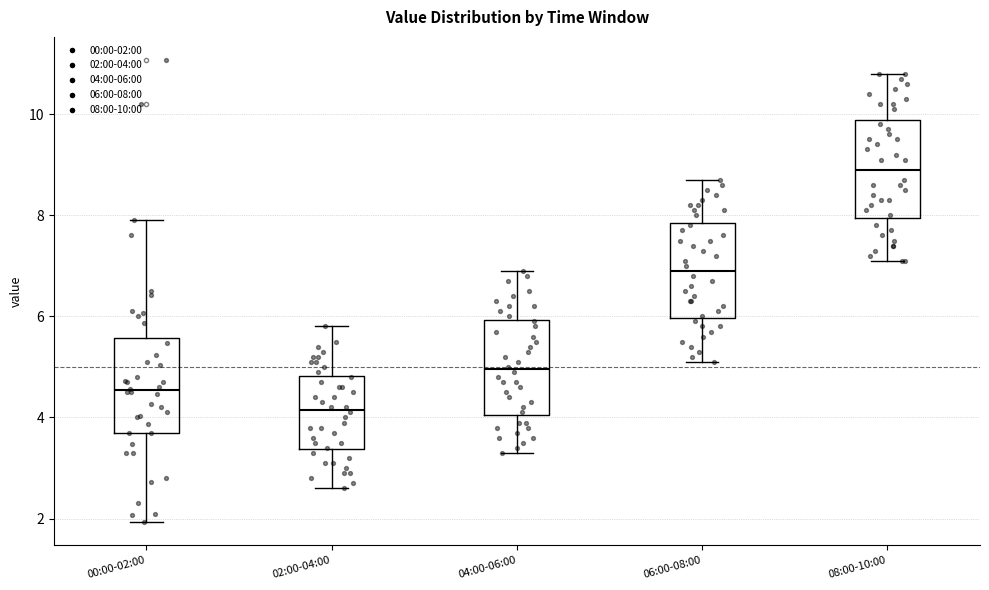

Where does the upper whisker of the box for 04:00-06:00 end on the y-axis? The values are not printed on the chart, so give them approximately, as read against the axis.

7.0